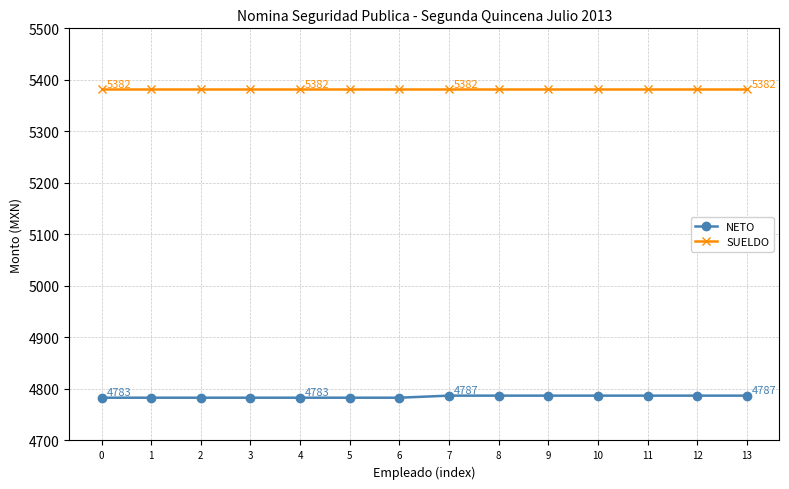

What is the sum of all SUELDO values?

75348